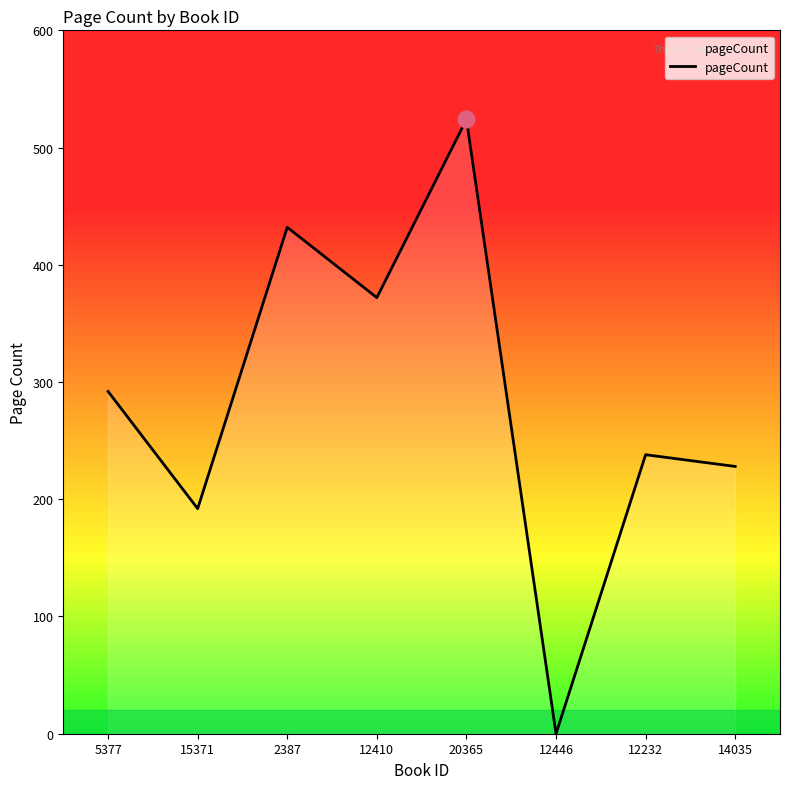

What is the sum of all values?

2278